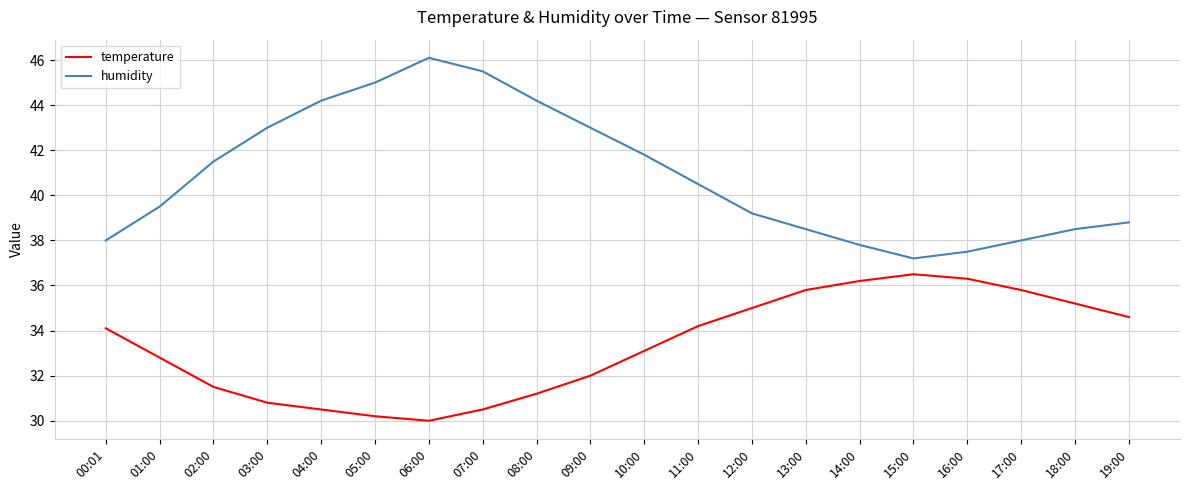

What value does the humidity series have at 16:00?

37.5